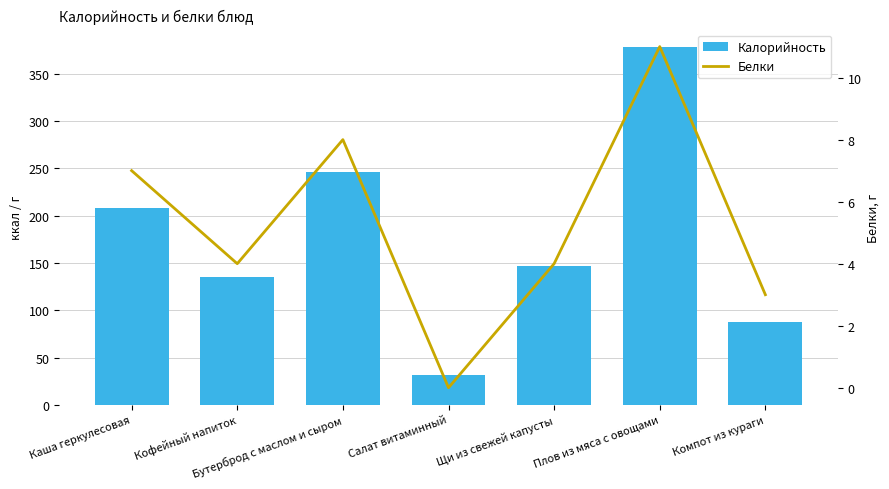

Rank the series by their maximum value, from lowest to highest.

Белки, Калорийность